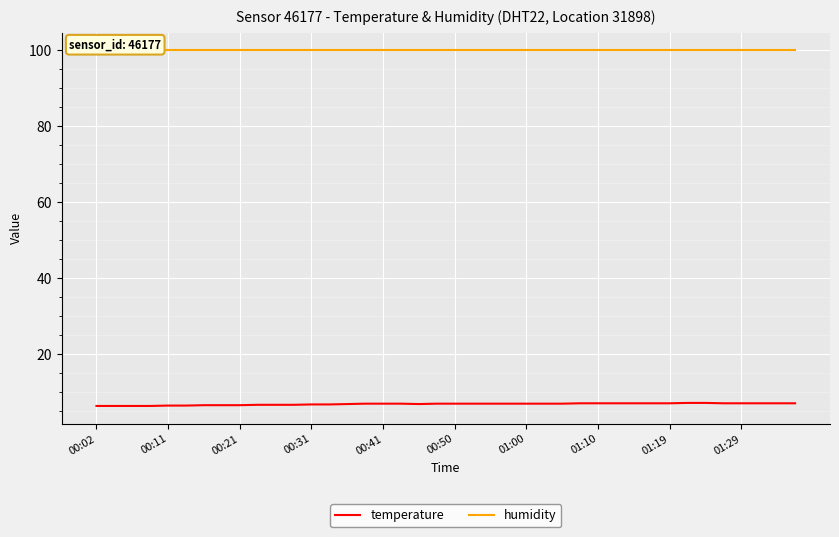

The value of temperature at 15 is 2.7. True or false?

False